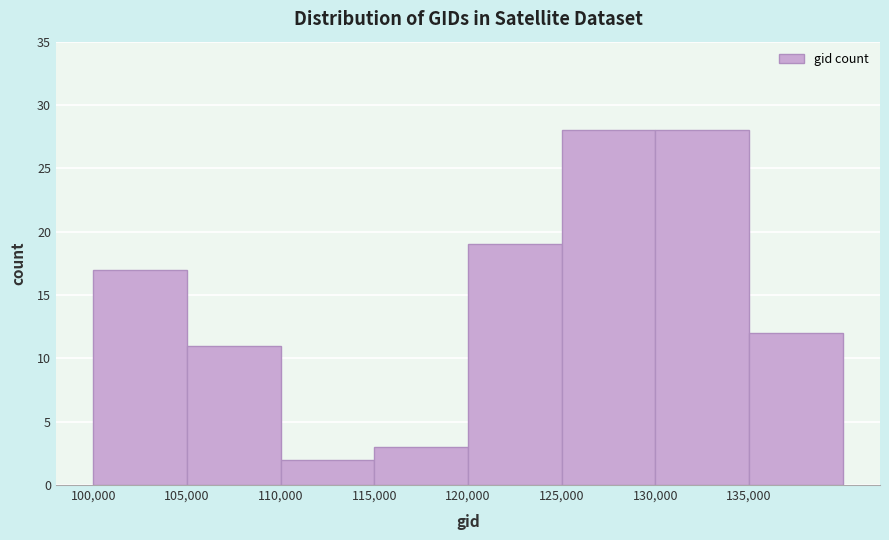

Reading left to right, list every bar in this chart as the range it spans on the x-axis followed by its height. The values are not printed on the chart, so give them approximately, as read against the axis.

100000 to 105000: 17
105000 to 110000: 11
110000 to 115000: 2
115000 to 120000: 3
120000 to 125000: 19
125000 to 130000: 28
130000 to 135000: 28
135000 to 140000: 12